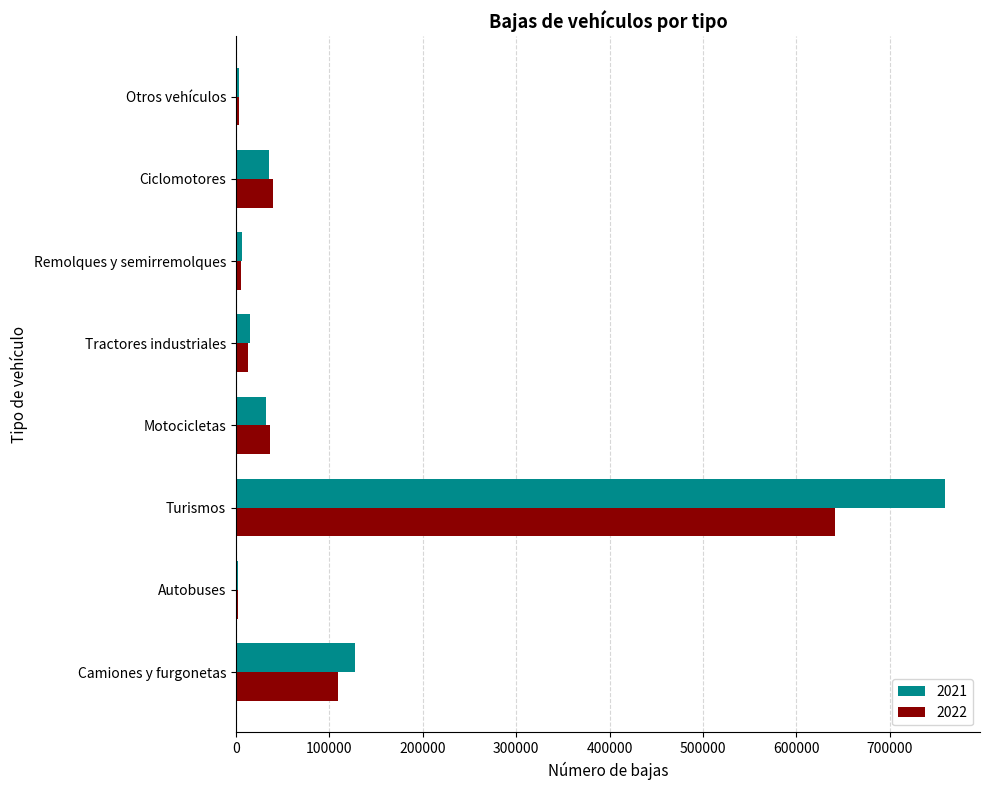

Where is 2022 nearest to the value 322056?

Camiones y furgonetas